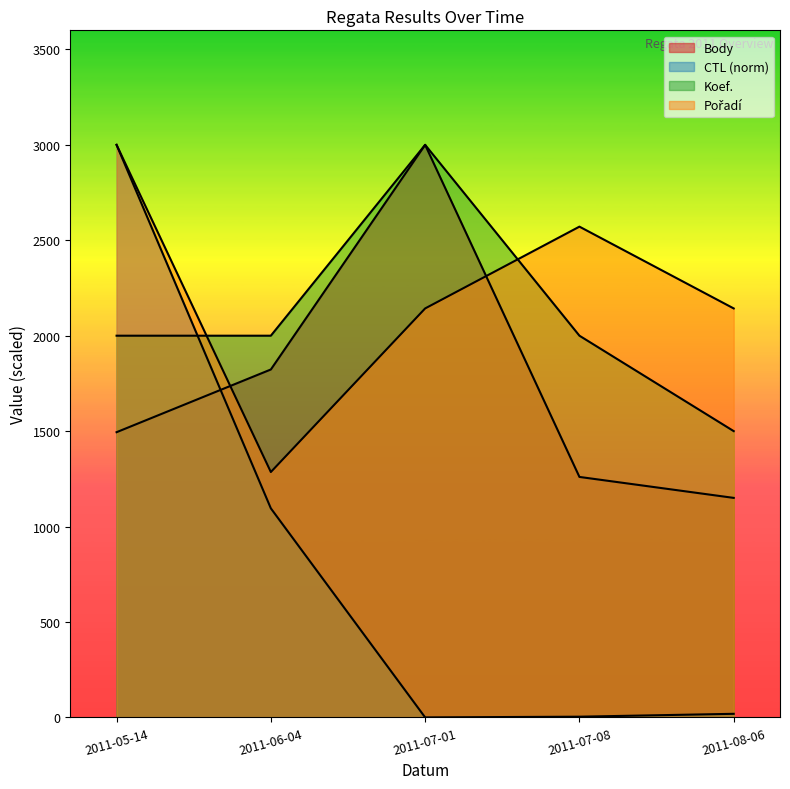

At which label does CTL reach its minimum?

2011-07-01